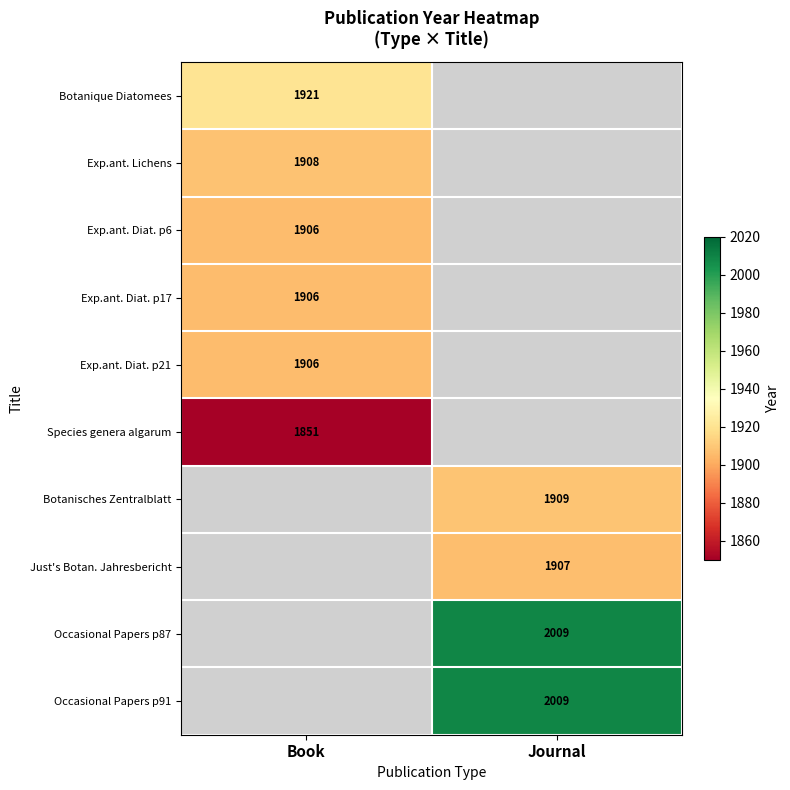

Is it true that Exp.ant. Lichens equals 2949 at Book?

False